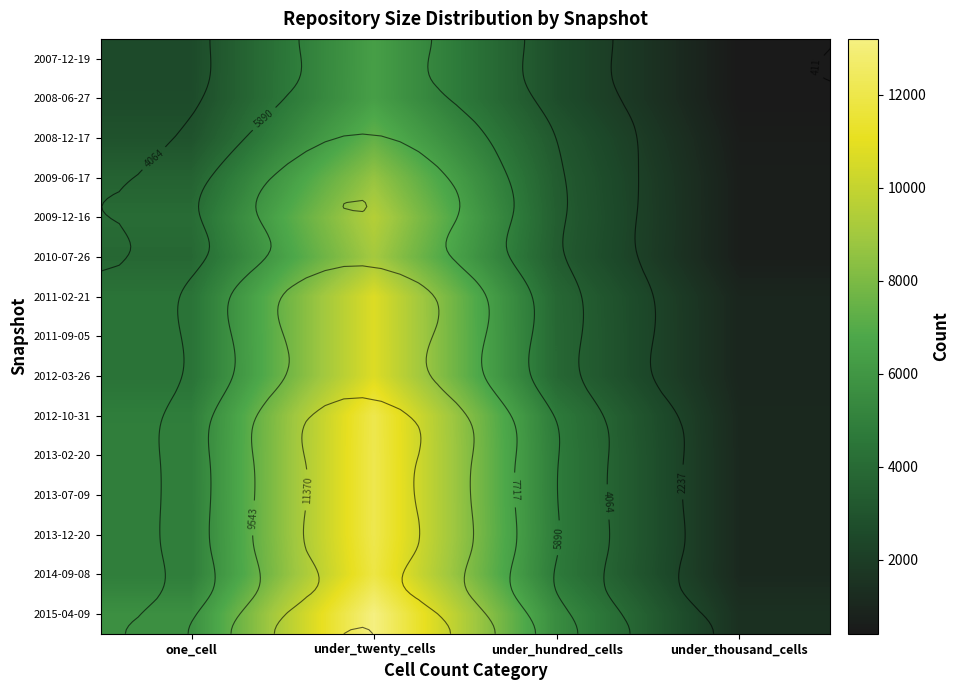

What is the difference between the highest and lowest values at one_cell?

3081